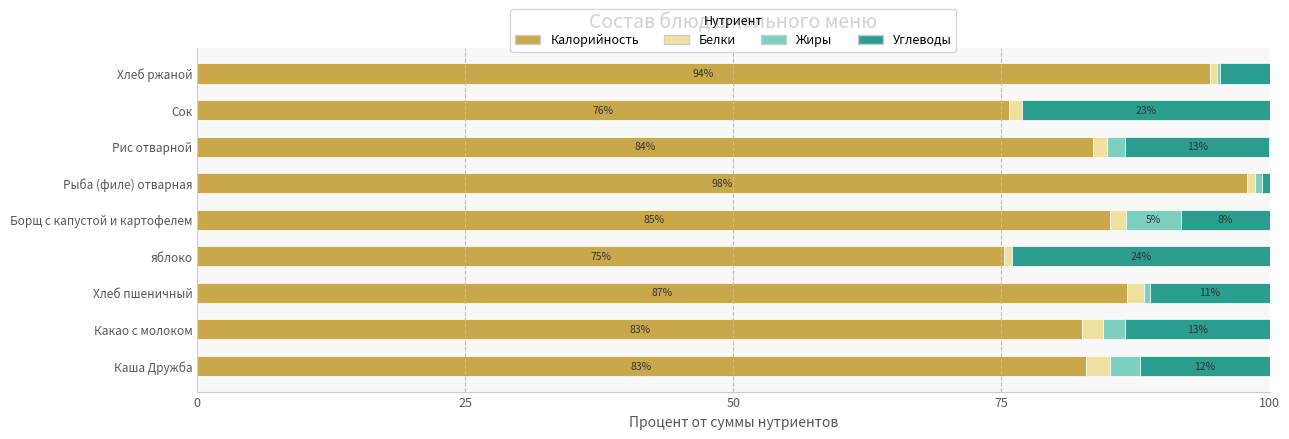

At which label does Калорийность reach its peak?

Рыба (филе) отварная